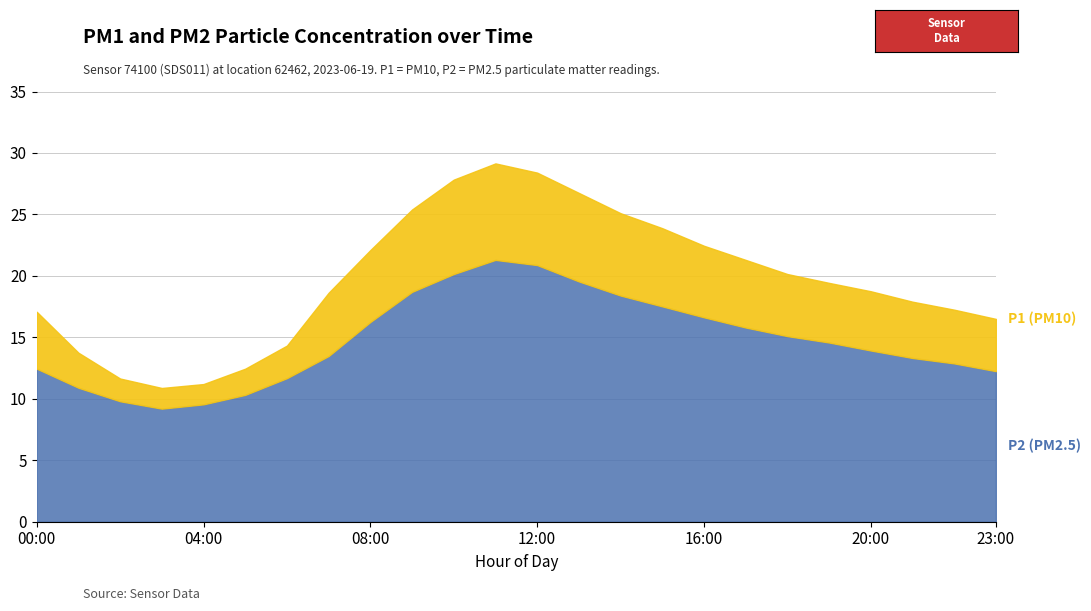

At 13:00, list the series in order from smallest to largest.

P2, P1